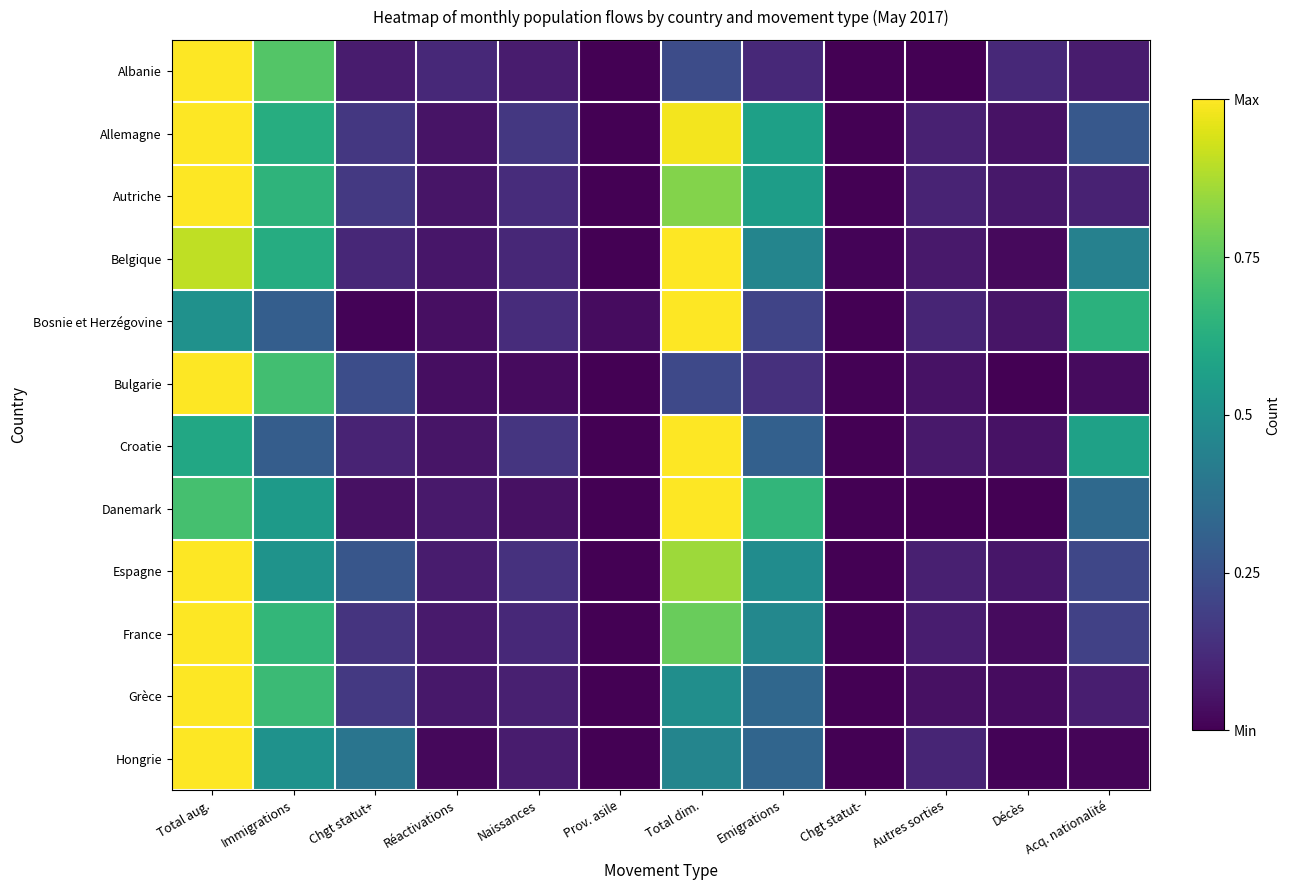

At Acq. nationalité, list the series in order from largest to smallest.

Bosnie et Herzégovine, Croatie, Belgique, Danemark, Allemagne, Espagne, France, Autriche, Grèce, Albanie, Bulgarie, Hongrie